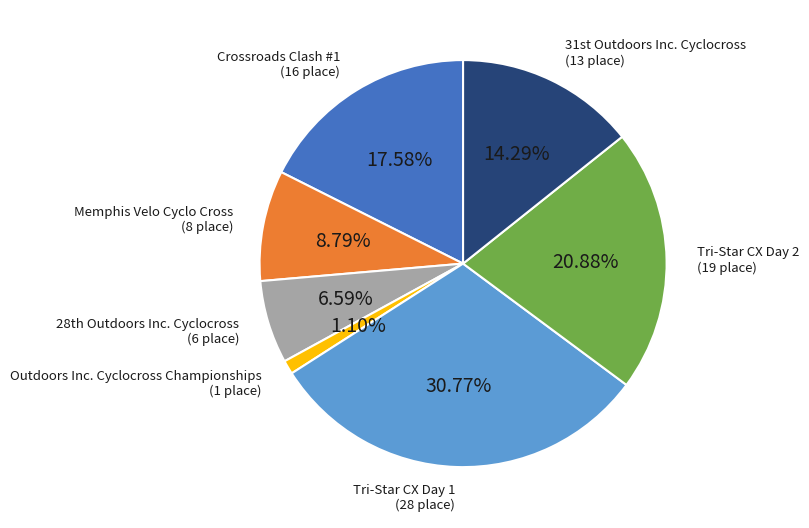

Which has a higher value, Memphis Velo Cyclo Cross or Crossroads Clash #1?

Crossroads Clash #1